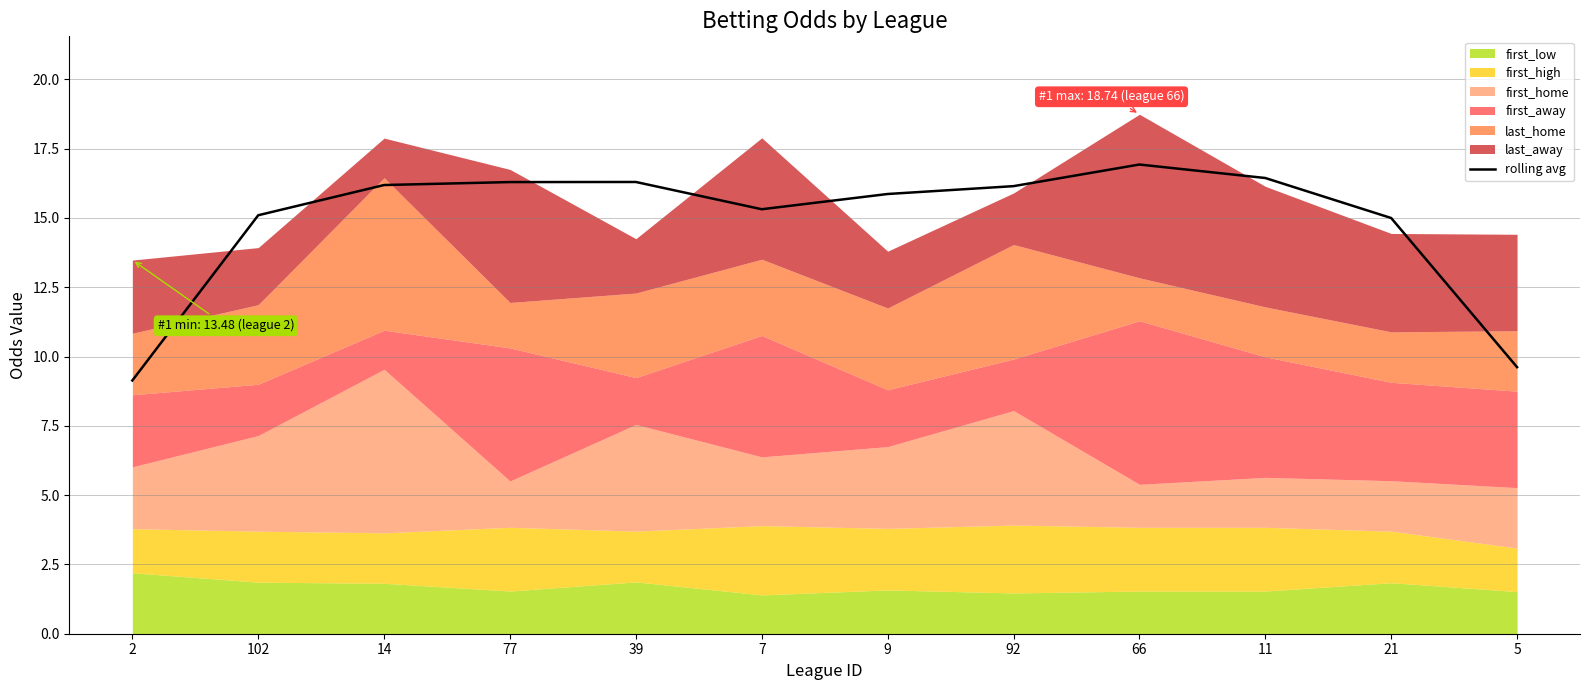

What is the value of the 12th point from the left?

9.6